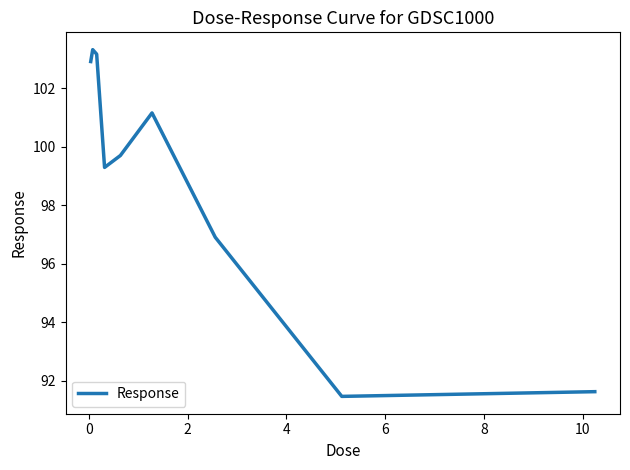

How many values exceed 99?

6